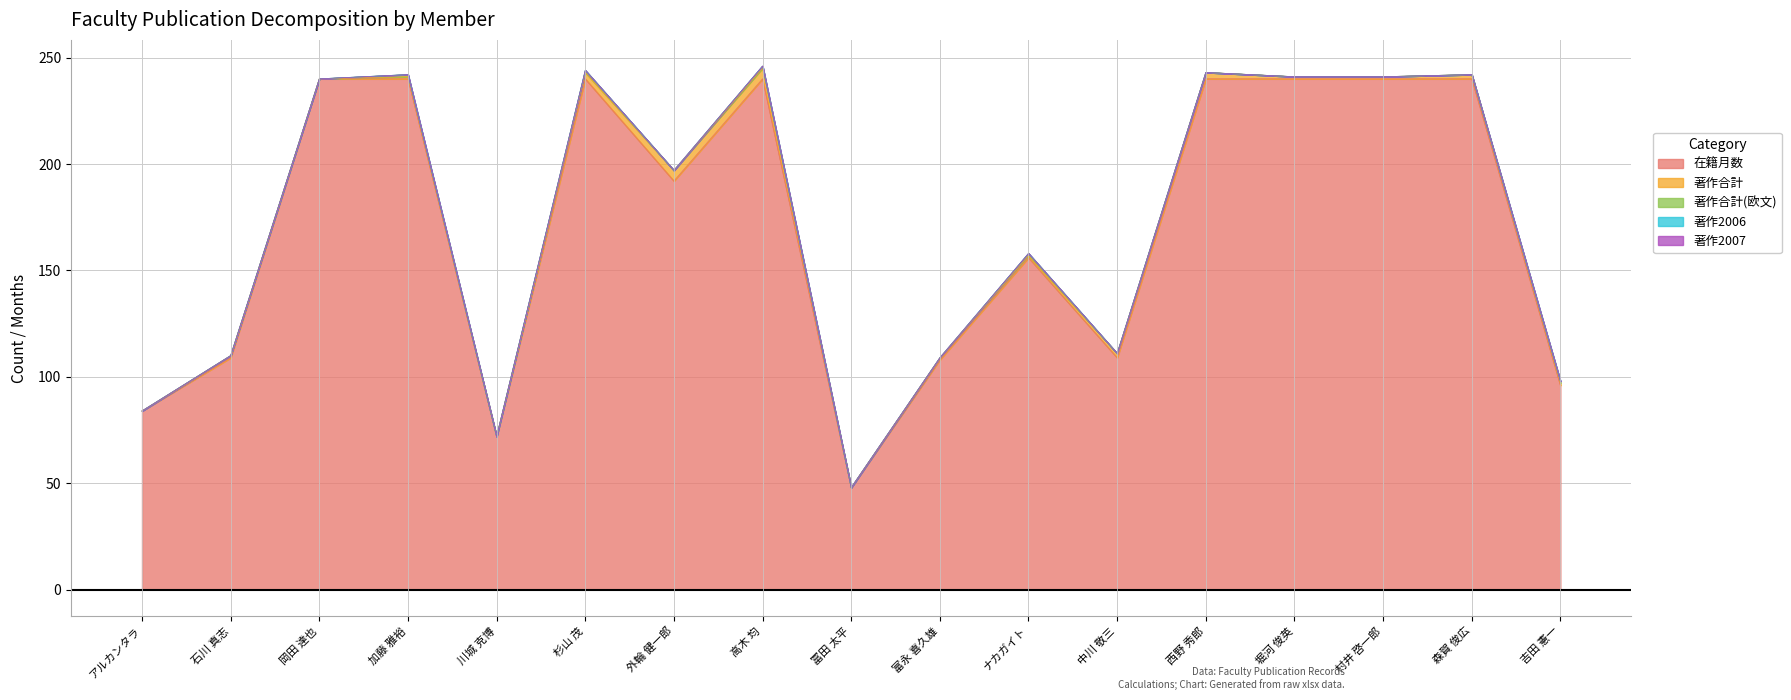

At which category is the sum across all series the highest?

高木 均